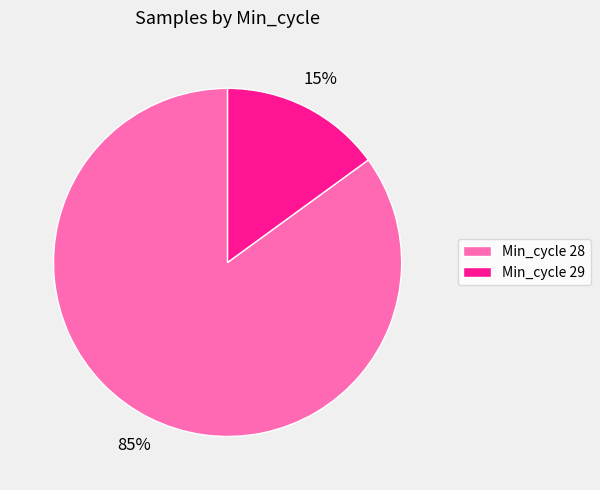

What percentage is the Min_cycle 29 slice, to the nearest percent?

15%